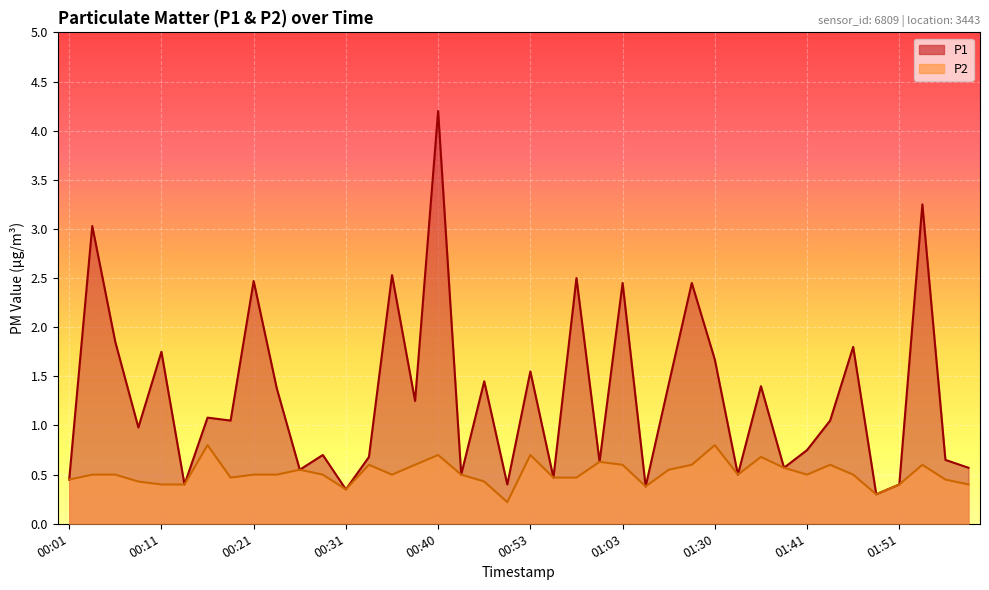

True or false: P2 has a value of 0.5 at 00:06.

True